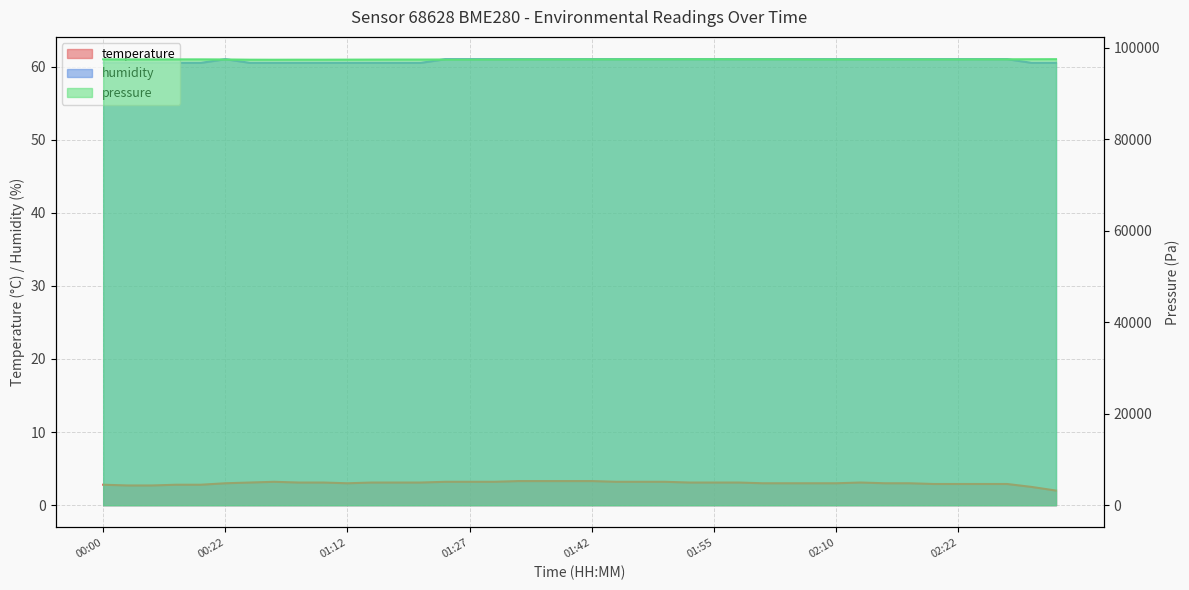

What position from the left is 01:40?

20